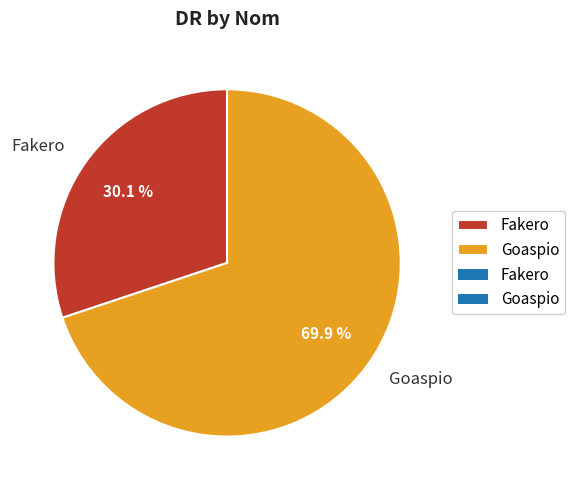

Does Fakero represent more than half of the total?

No